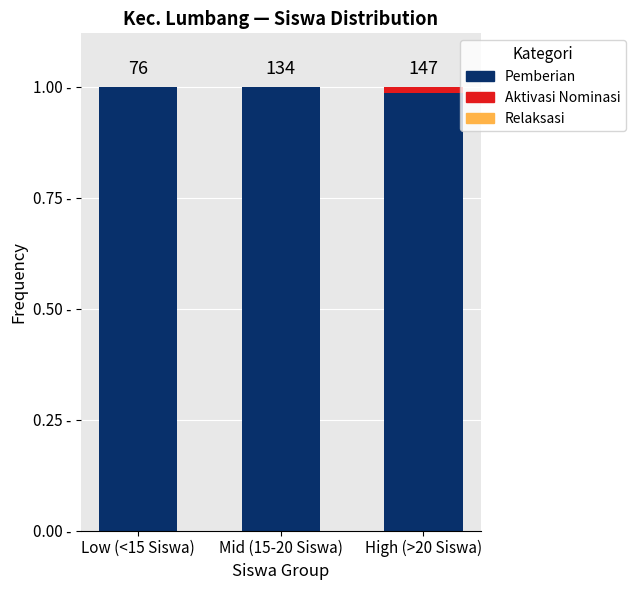

Are the bars horizontal?

No